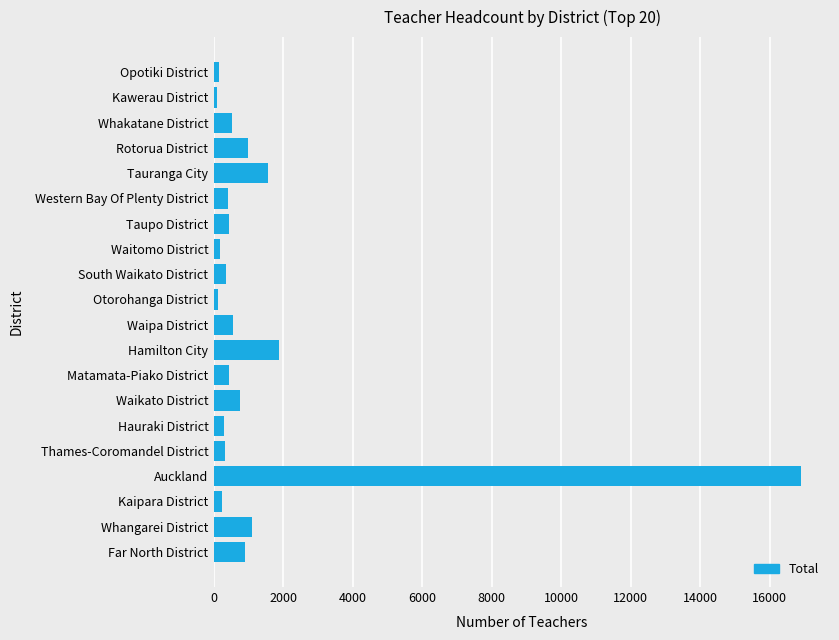

The chart shows a value of 891 at Hamilton City. True or false?

False